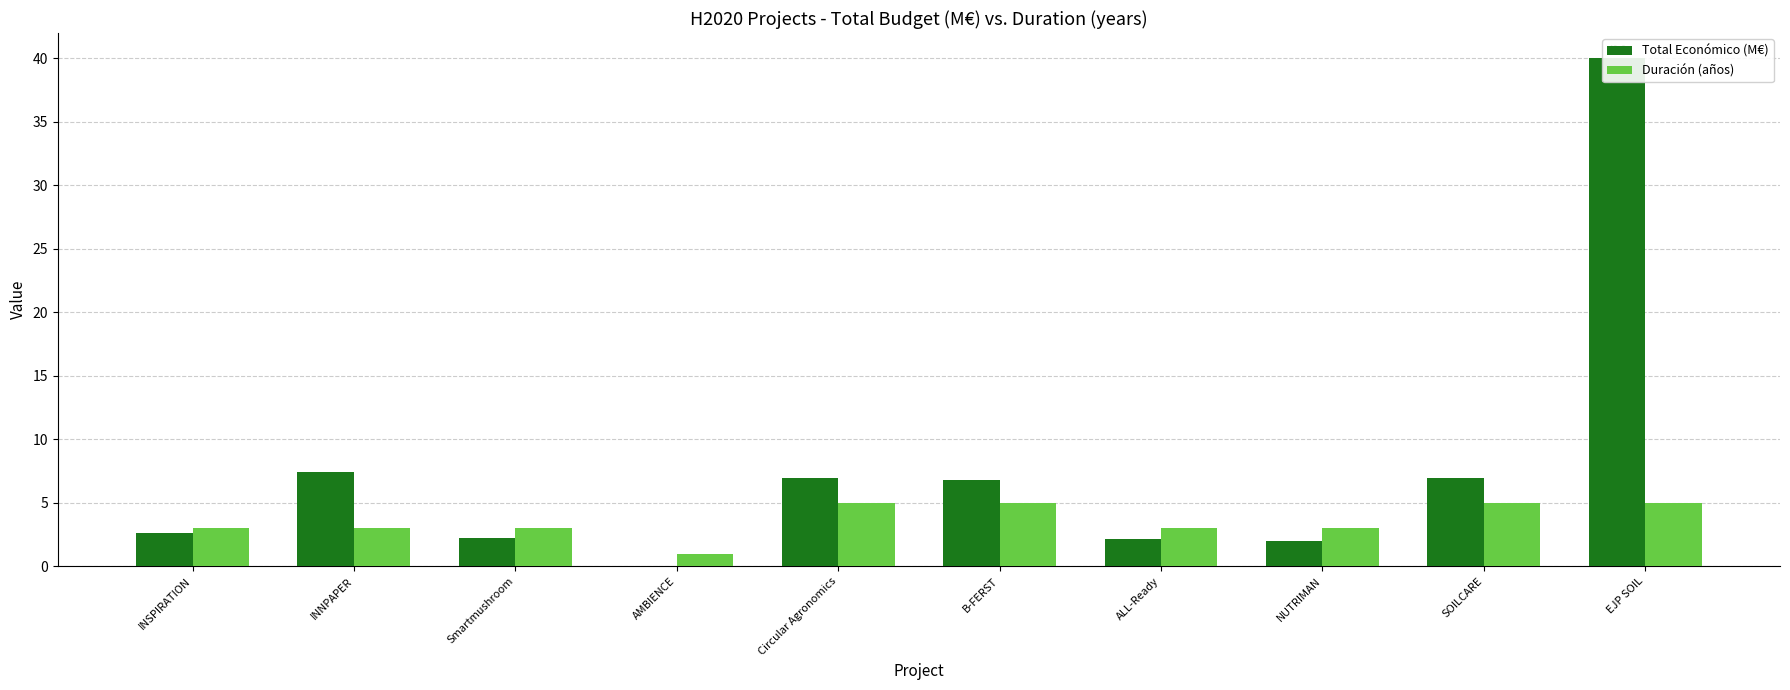

What is the total value across all series at ALL-Ready?

5.1